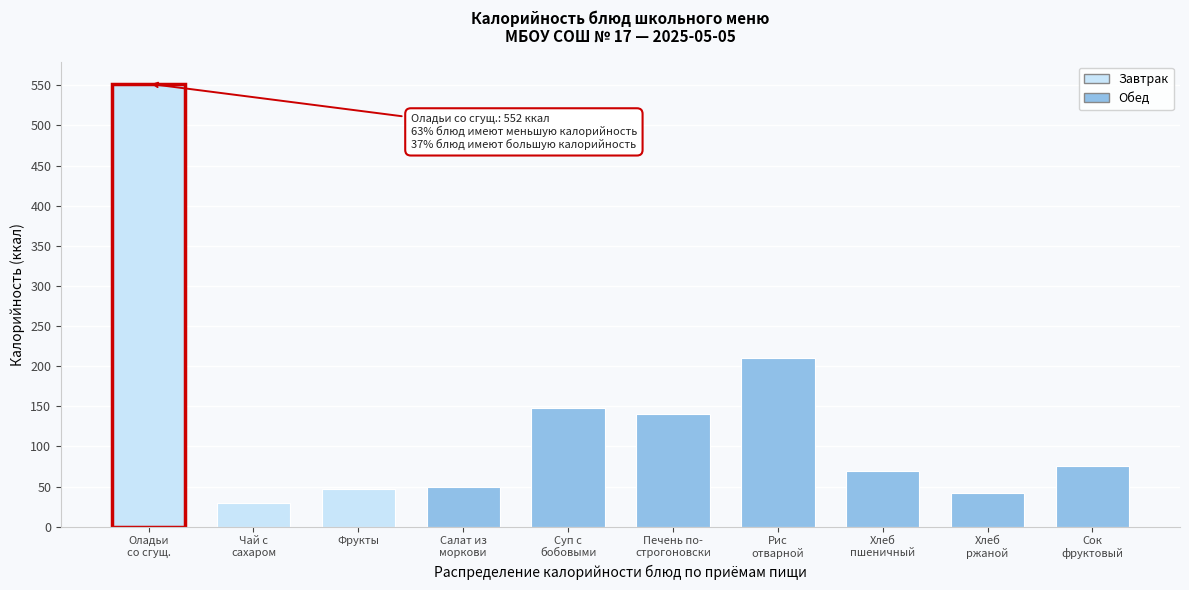

What is the smallest value displayed?

30